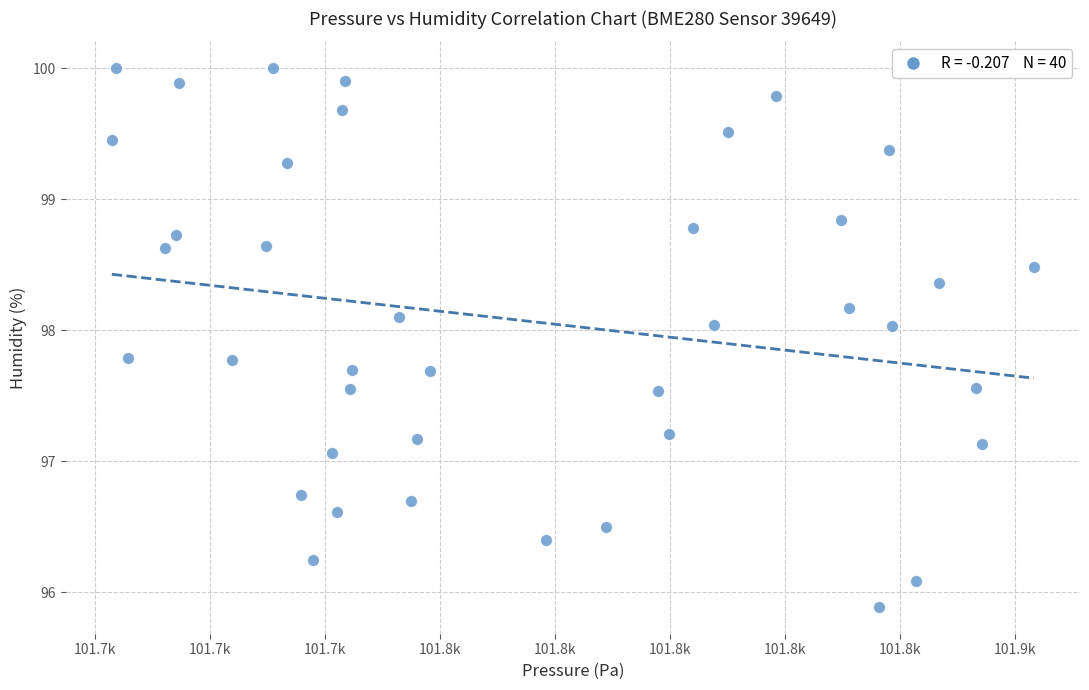

What is the range of Y values (max minus min)?

4.1